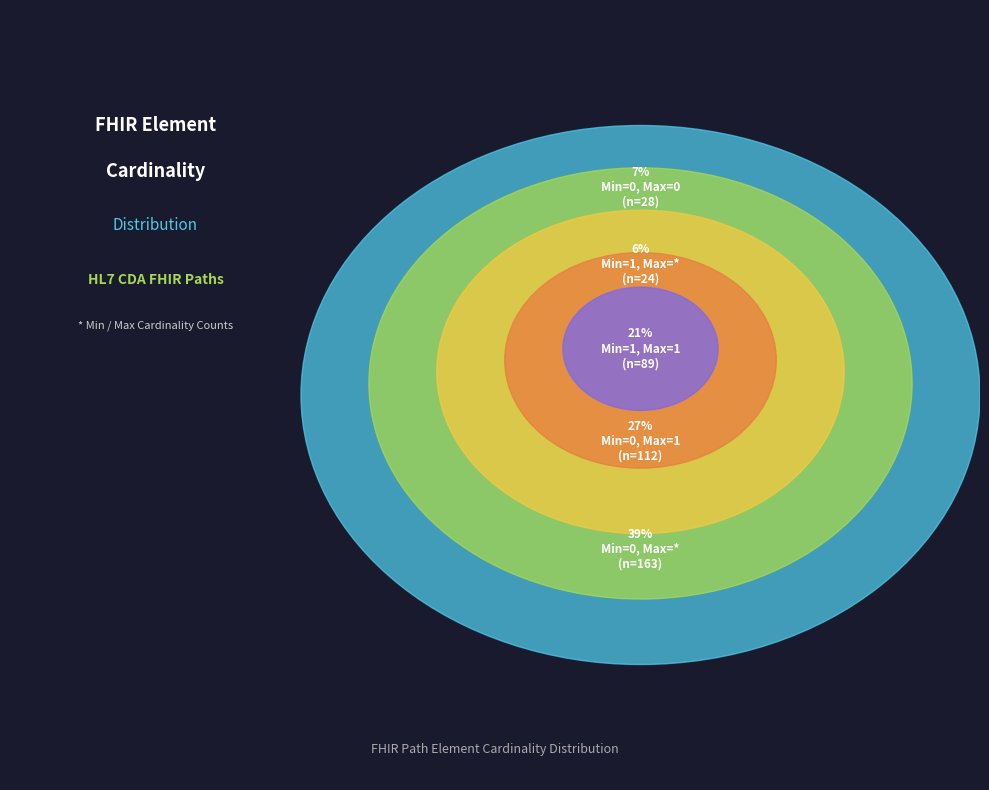

Does any single category account for the majority?

No